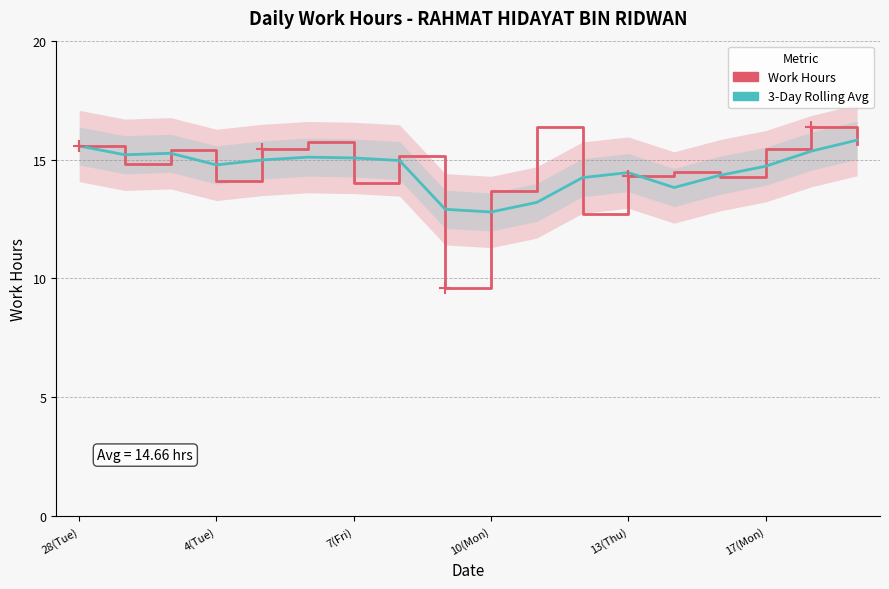

Reading left to right, what are all the values shown in this chart?

Work Hours: 15.6	14.8	15.4	14.1	15.5	15.7	14.0	15.1	9.6	13.7	16.4	12.7	14.3	14.5	14.2	15.4	16.4	15.6
3-Day Rolling Avg: 15.6	15.2	15.3	14.8	15.0	15.1	15.1	15.0	12.9	12.8	13.2	14.2	14.5	13.8	14.3	14.7	15.4	15.8